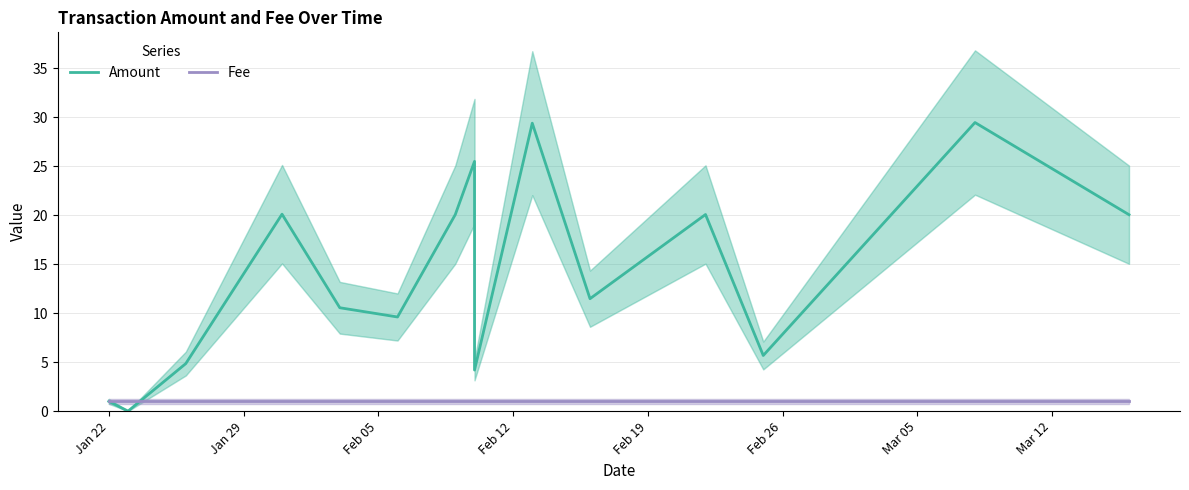

What is the maximum value for Amount?

29.5